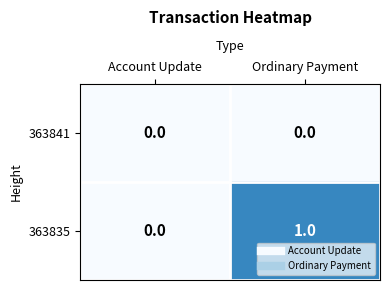

Reading left to right, transcribe all the data shown in this chart.

363841: Account Update=0	Ordinary Payment=0
363835: Account Update=0	Ordinary Payment=1